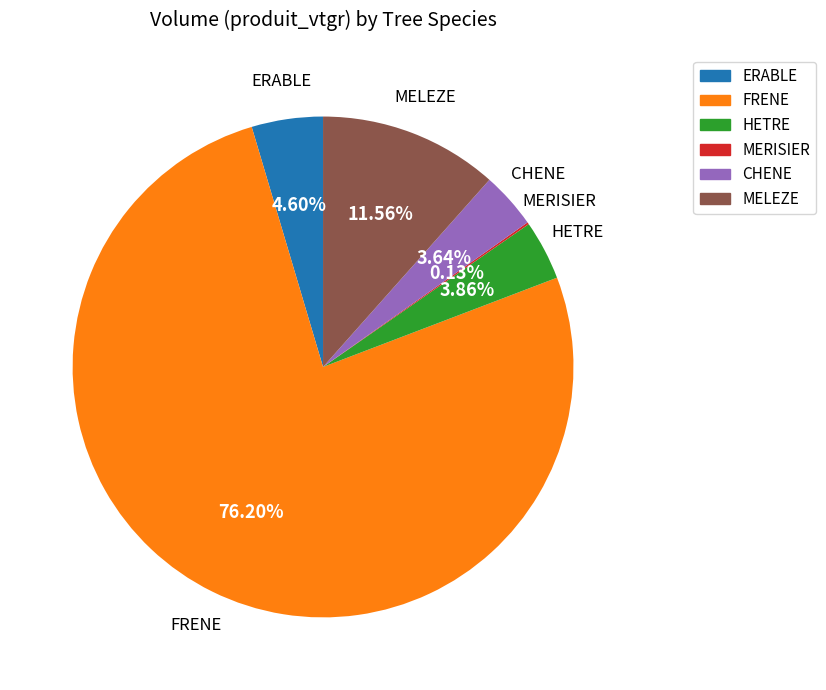

The FRENE slice represents 76% of the pie. True or false?

True